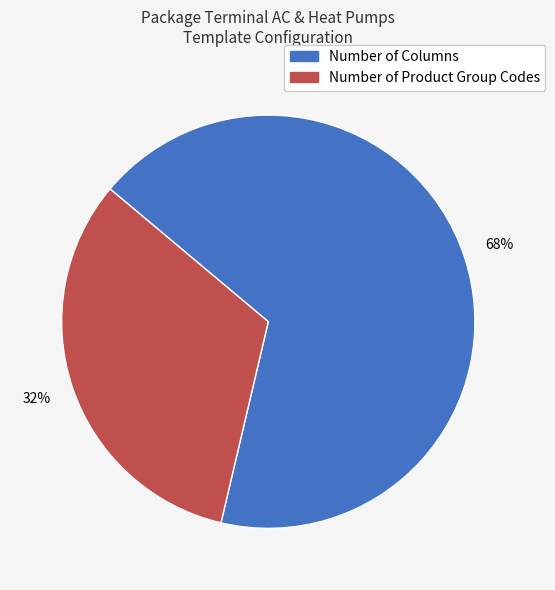

Which category accounts for the majority?

Number of Columns